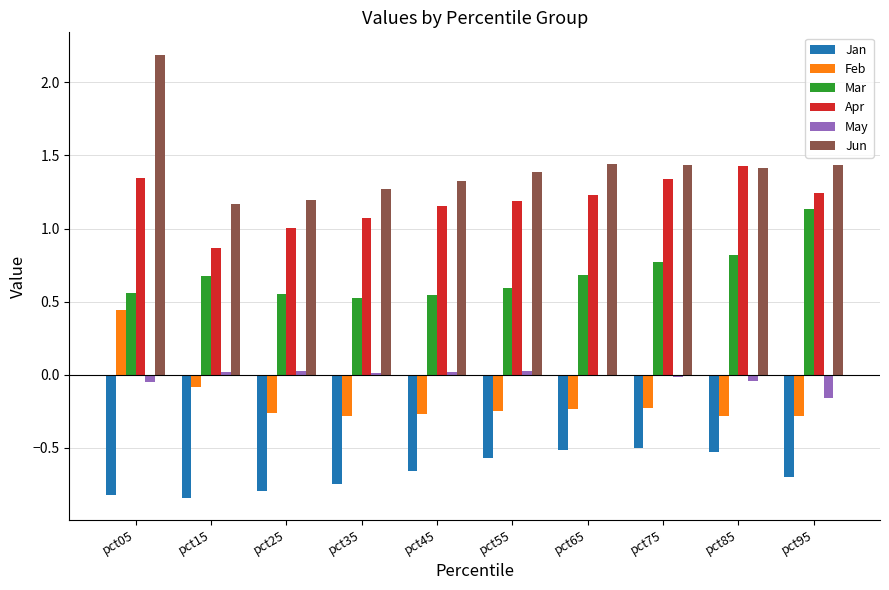

What is the sum of all Apr values?

11.9